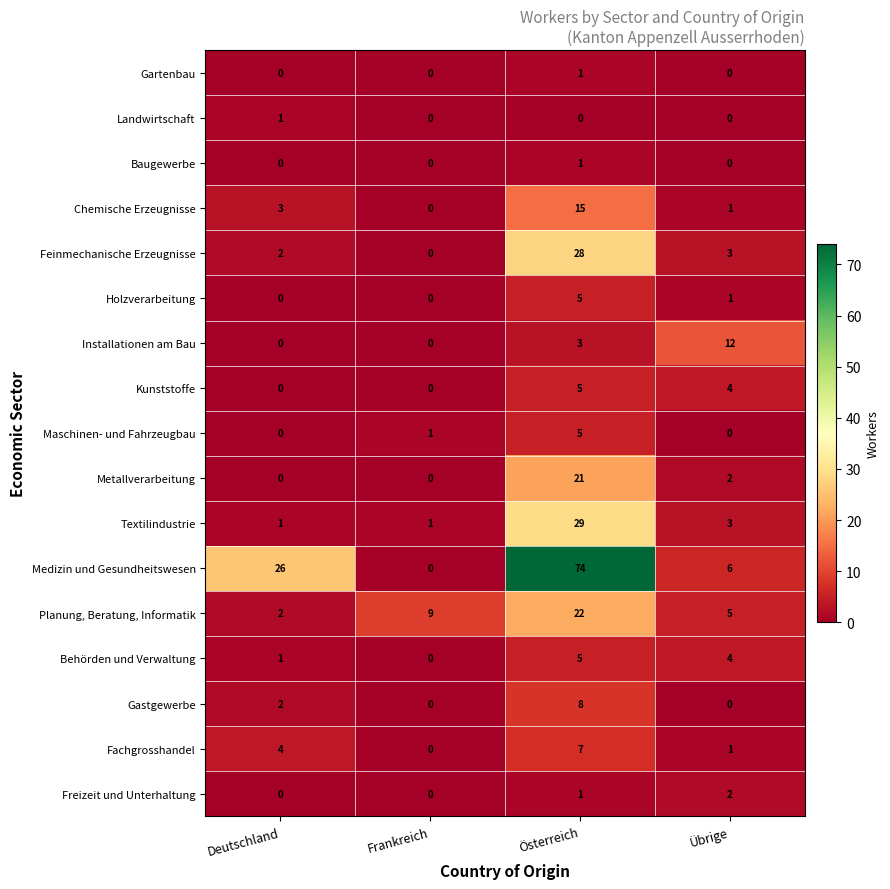

At which label does Landwirtschaft reach its peak?

Deutschland